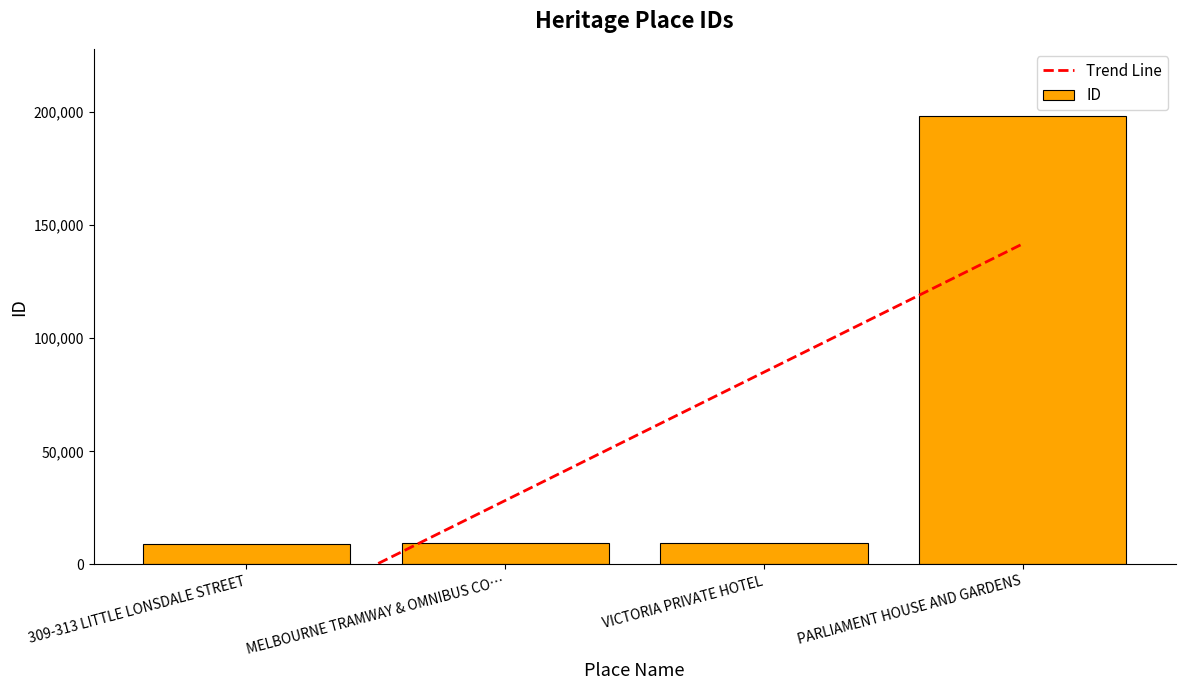

What is the difference between the ID values at PARLIAMENT HOUSE AND GARDENS and MELBOURNE TRAMWAY & OMNIBUS CO…?

188766